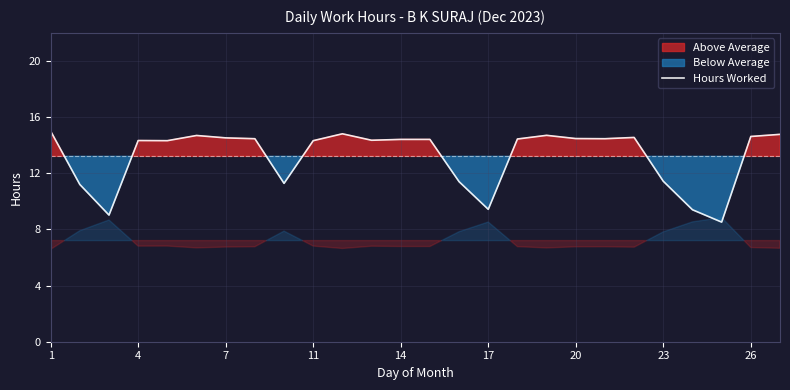

Is it true that Hours Worked equals 14.5 at 7?

True